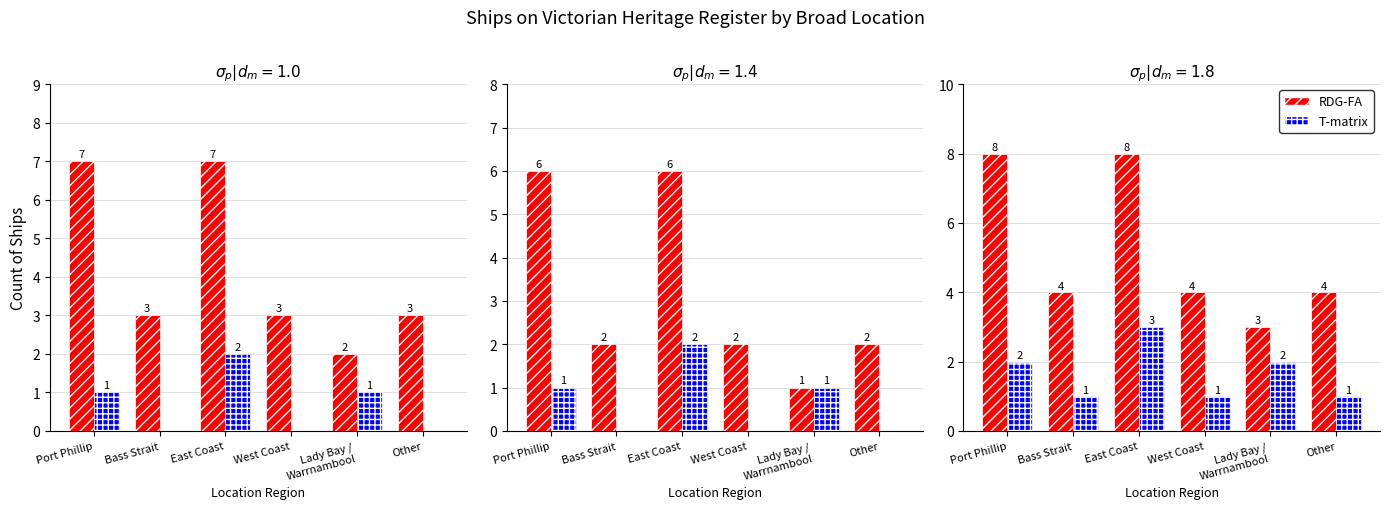

Is the value of RDG-FA at East Coast greater than the value of T-matrix at East Coast?

Yes